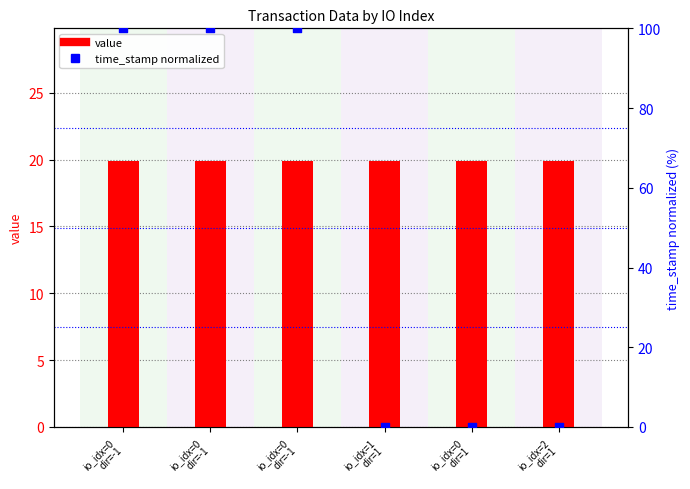

At how many categories does at least one series exceed 87?

3